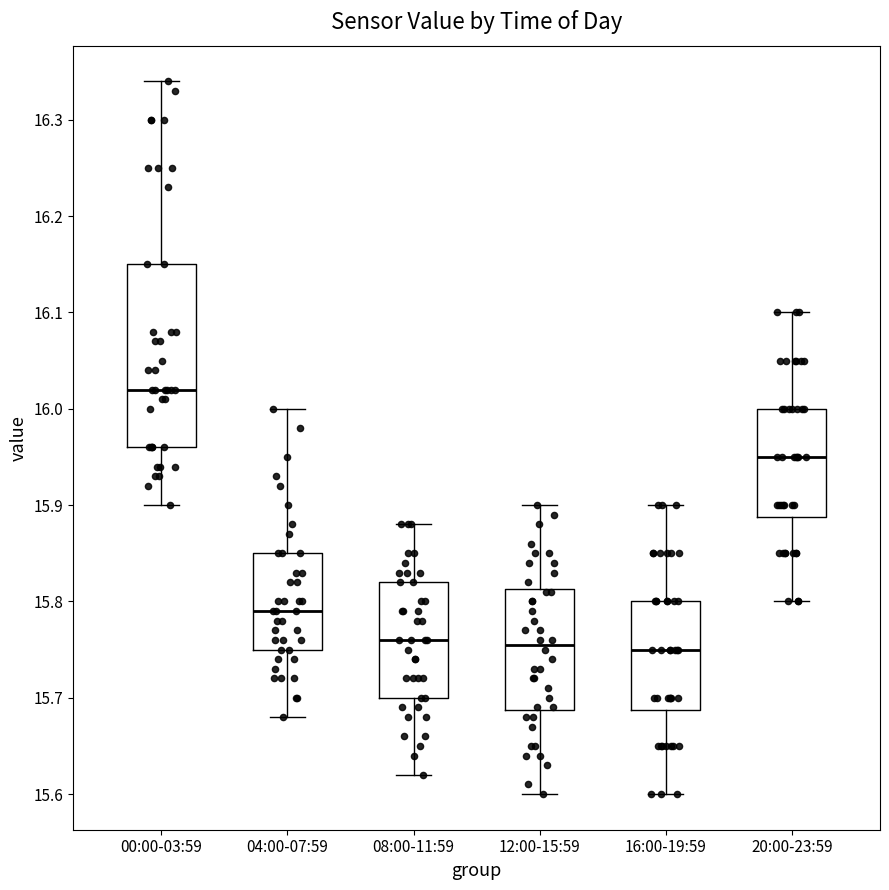

Which box's median line is the highest?

00:00-03:59